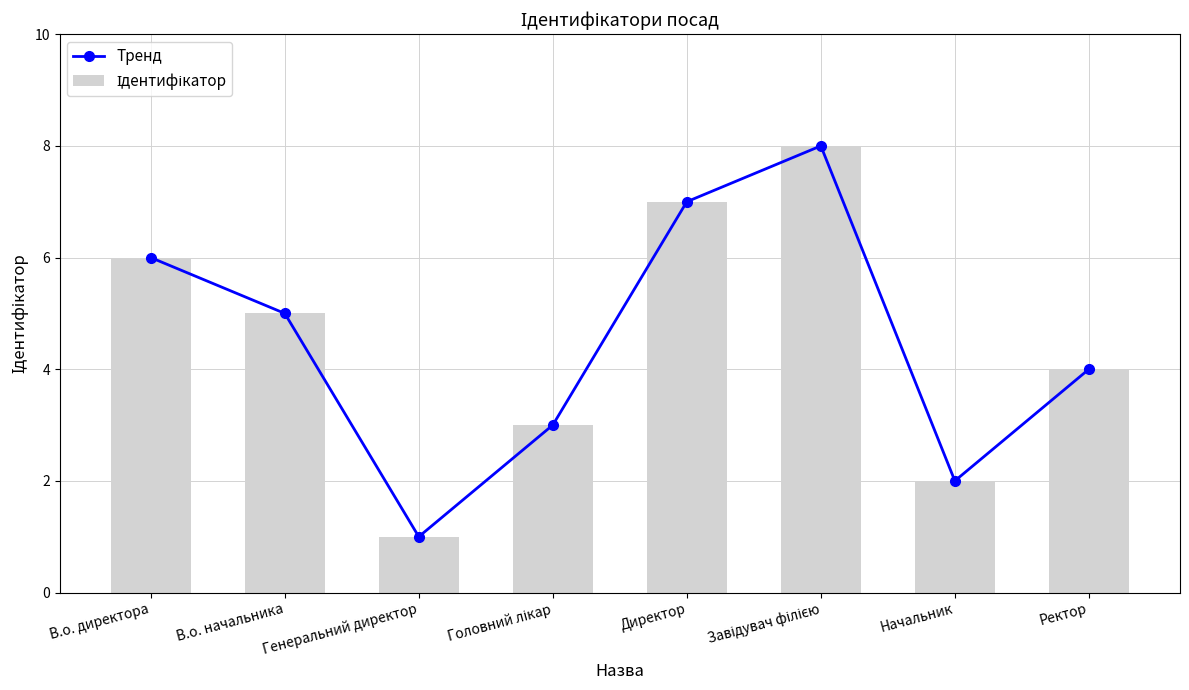

Which label corresponds to the smallest value in the chart?

Генеральний директор